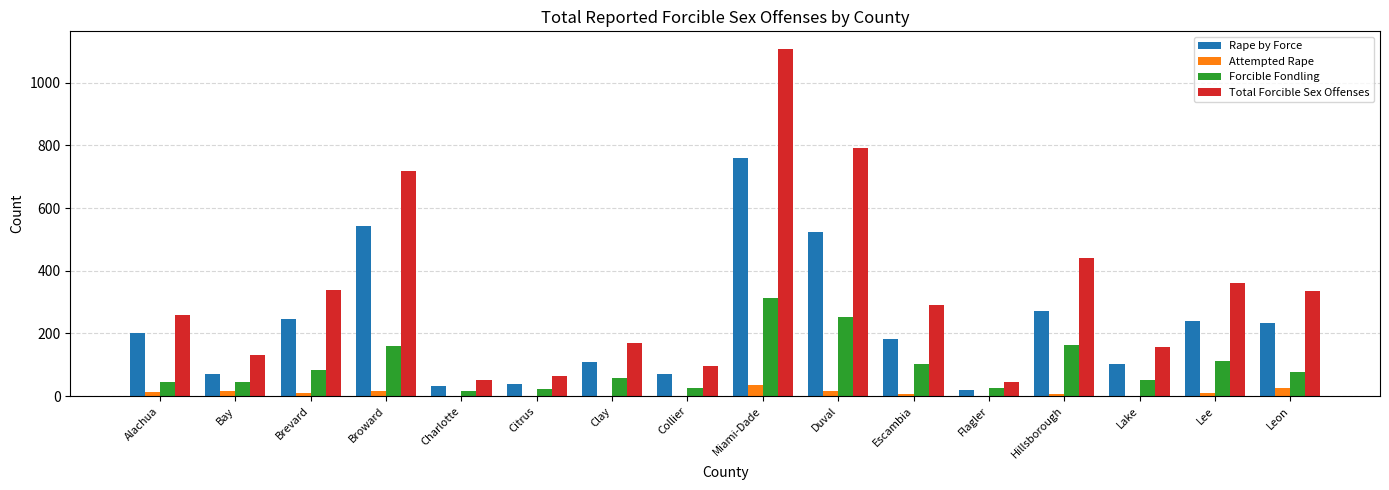

The value of Rape by Force at Alachua is 112. True or false?

False